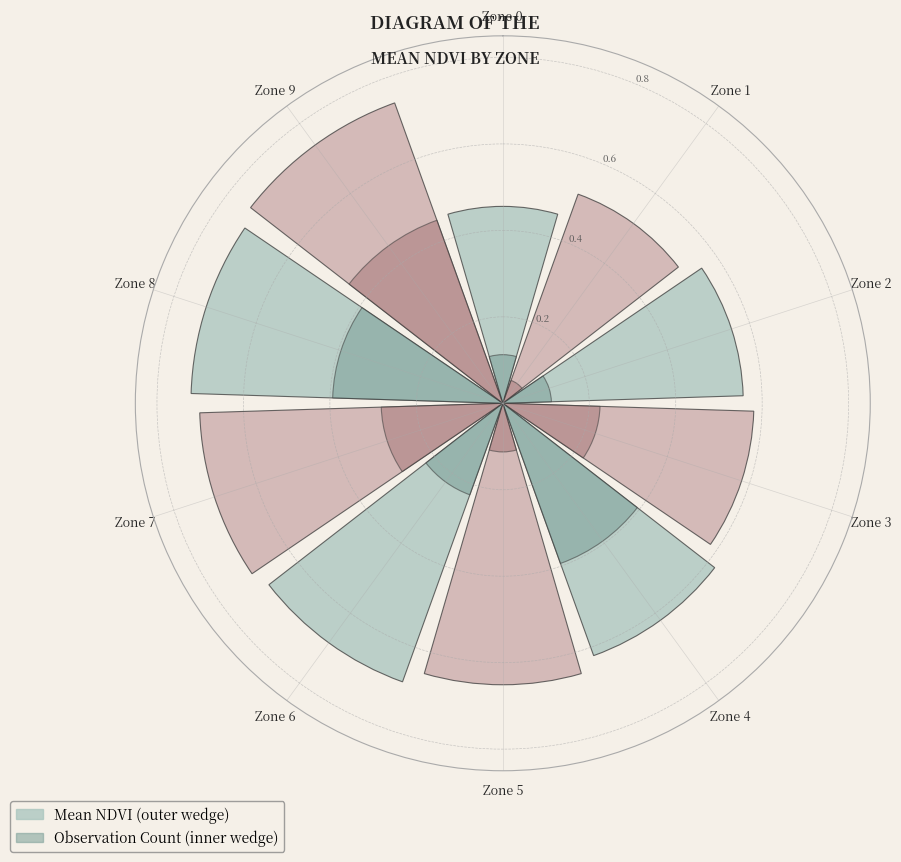

To the nearest percent, what percentage of the pie is Zone 3?

10%